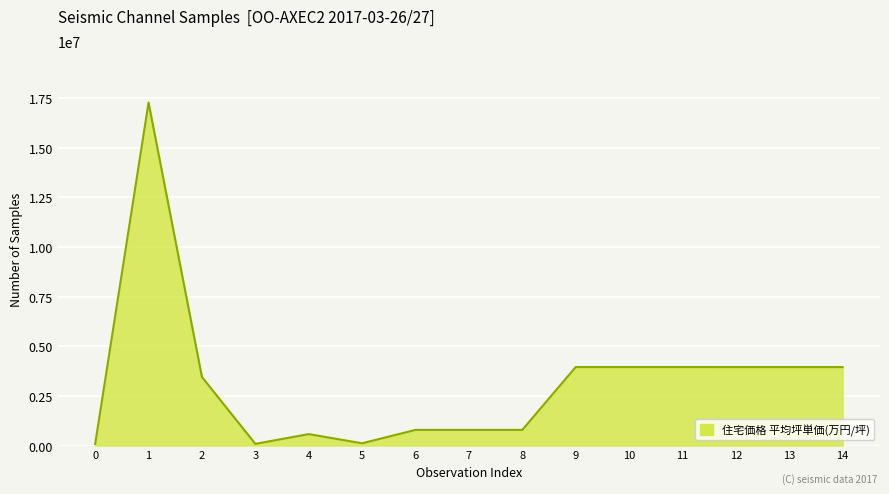

What is the greatest value displayed?

17280000